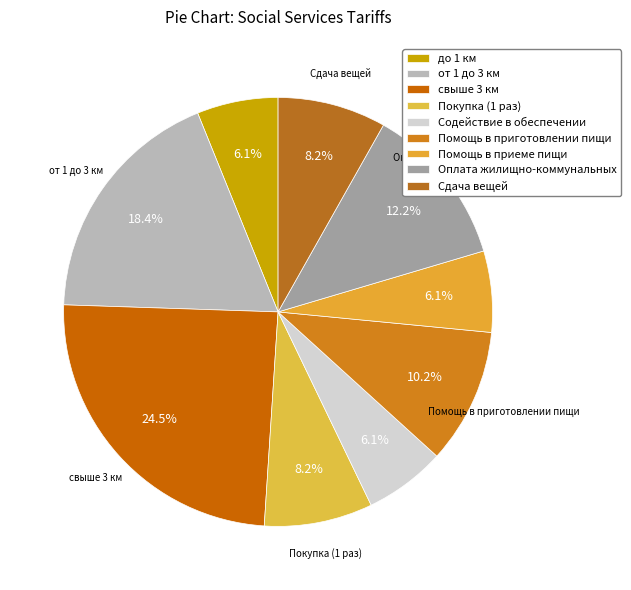

Is it true that до 1 км is 6% of the pie?

True